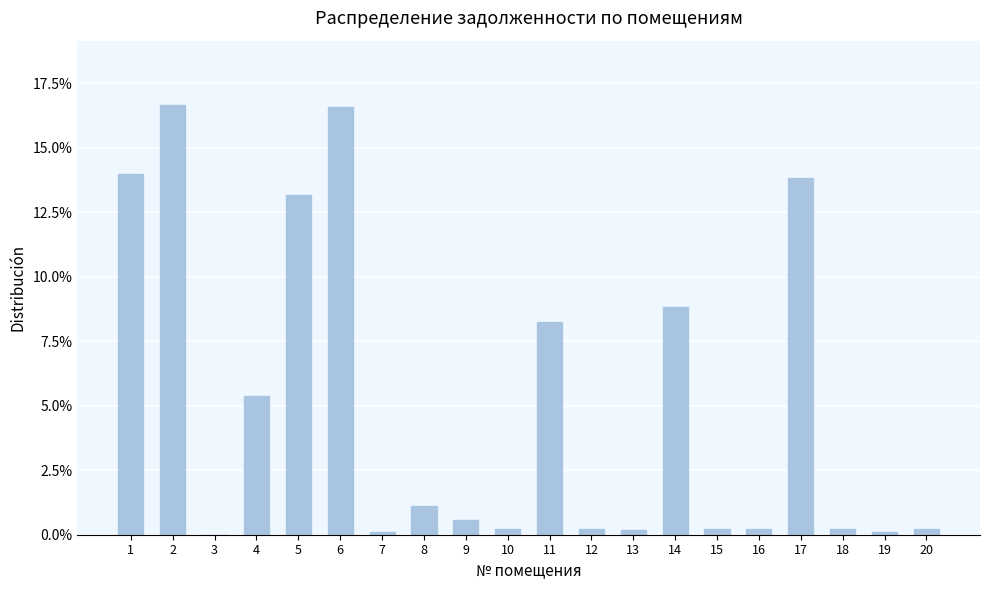

What is the change in value from 8 to 17?

+12.7